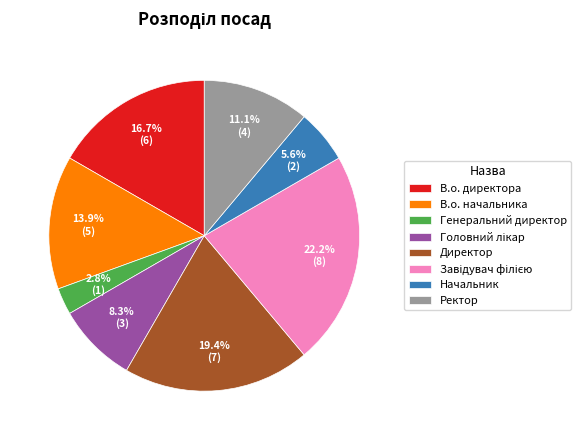

What is the ratio of the value at Начальник to the value at Генеральний директор?

2.0